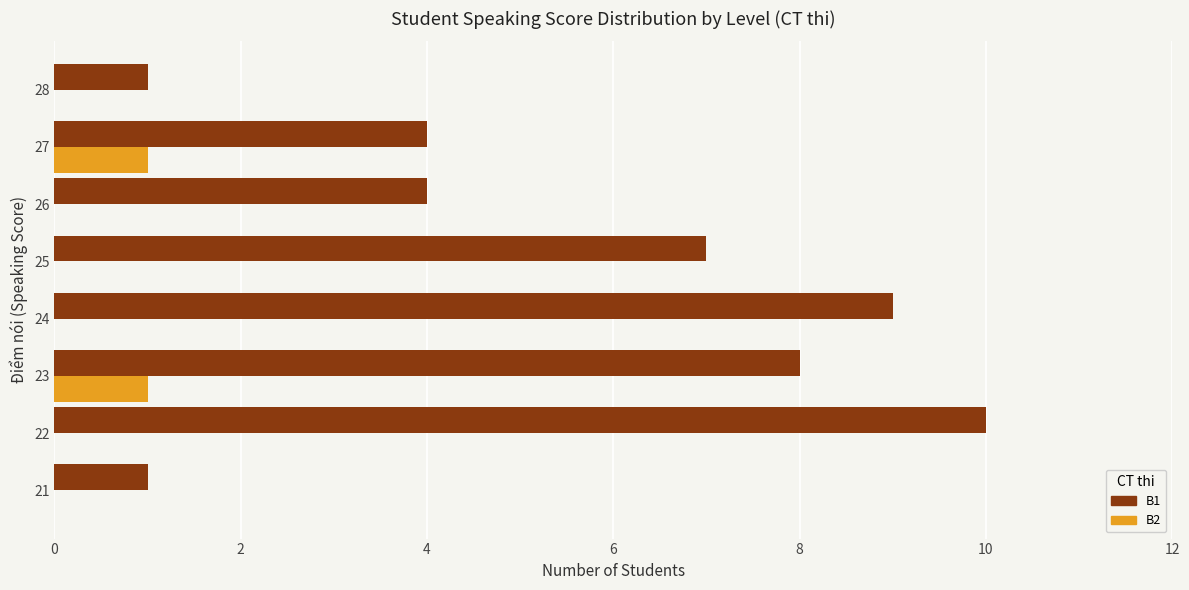

The value of B2 at 24 is 0. True or false?

True